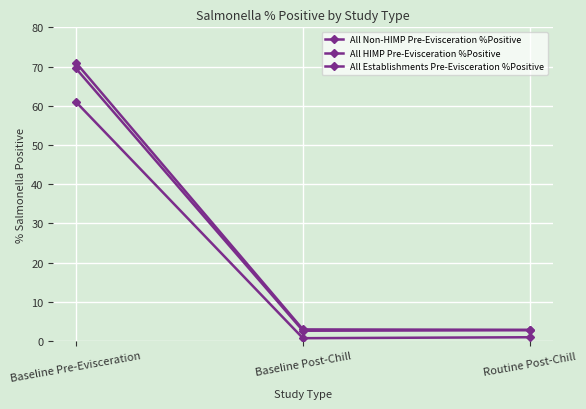

What is the average value of the All HIMP Pre-Evisceration %Positive series?

20.9